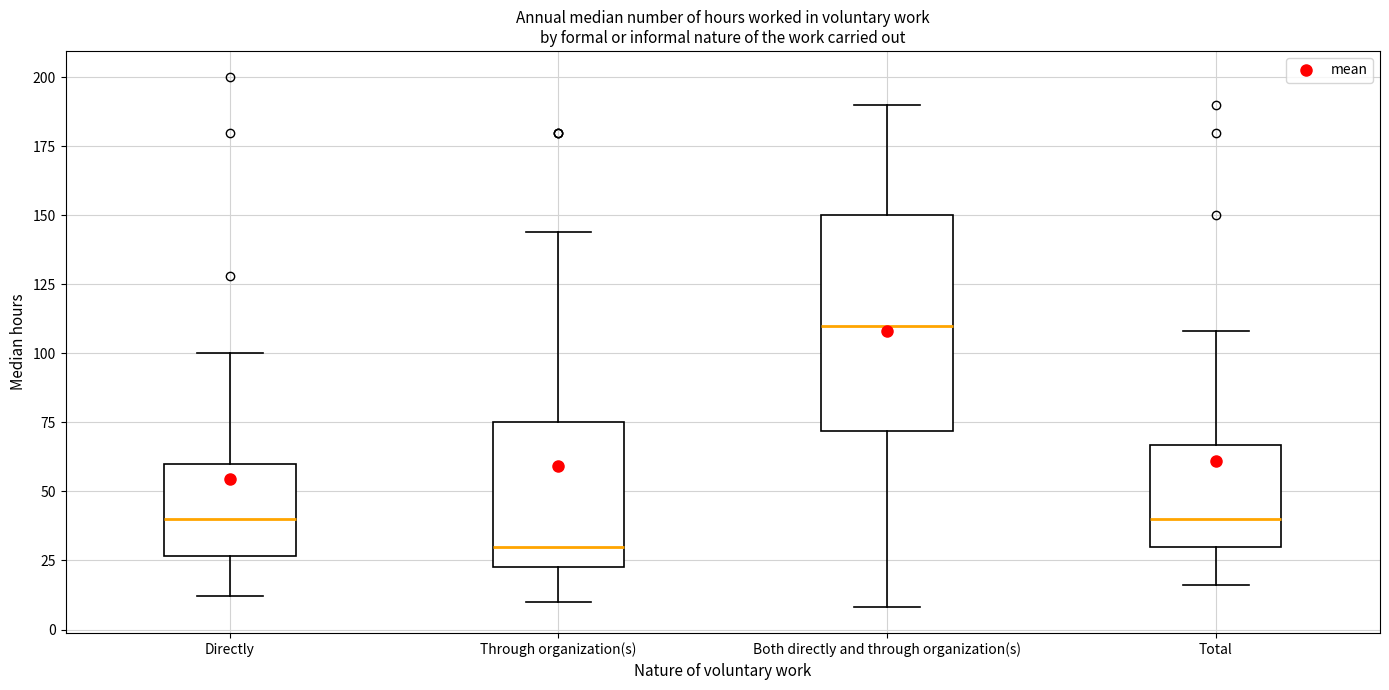

Reading left to right, read every box against the y-axis: the position of its median line, the range the box covers, and the ends of its whiskers. The values are not printed on the chart, so give them approximately, as read against the axis.

Directly: median 40, box 25 to 60, whiskers 10 to 100
Through organization(s): median 30, box 25 to 75, whiskers 10 to 145
Both directly and through organization(s): median 110, box 70 to 150, whiskers 10 to 190
Total: median 40, box 30 to 65, whiskers 15 to 110